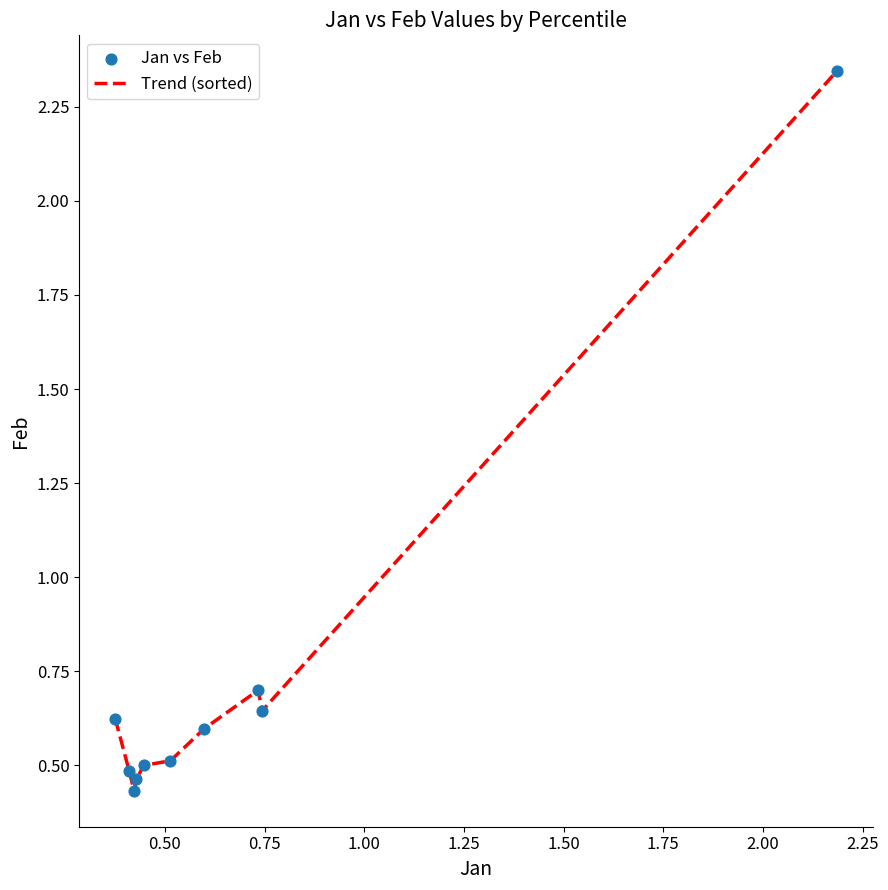

What is the difference between the maximum and minimum values?

1.9